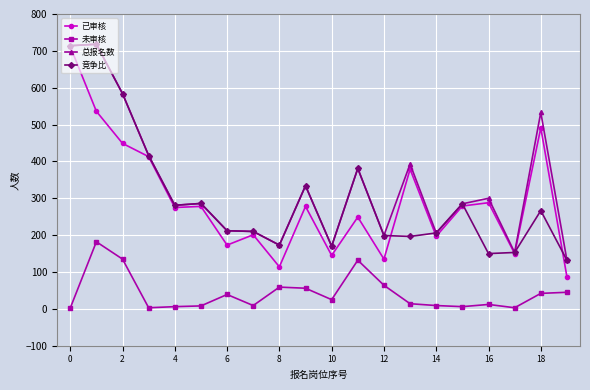

What is the difference between the maximum and minimum values in the 总报名数 series?

586.0